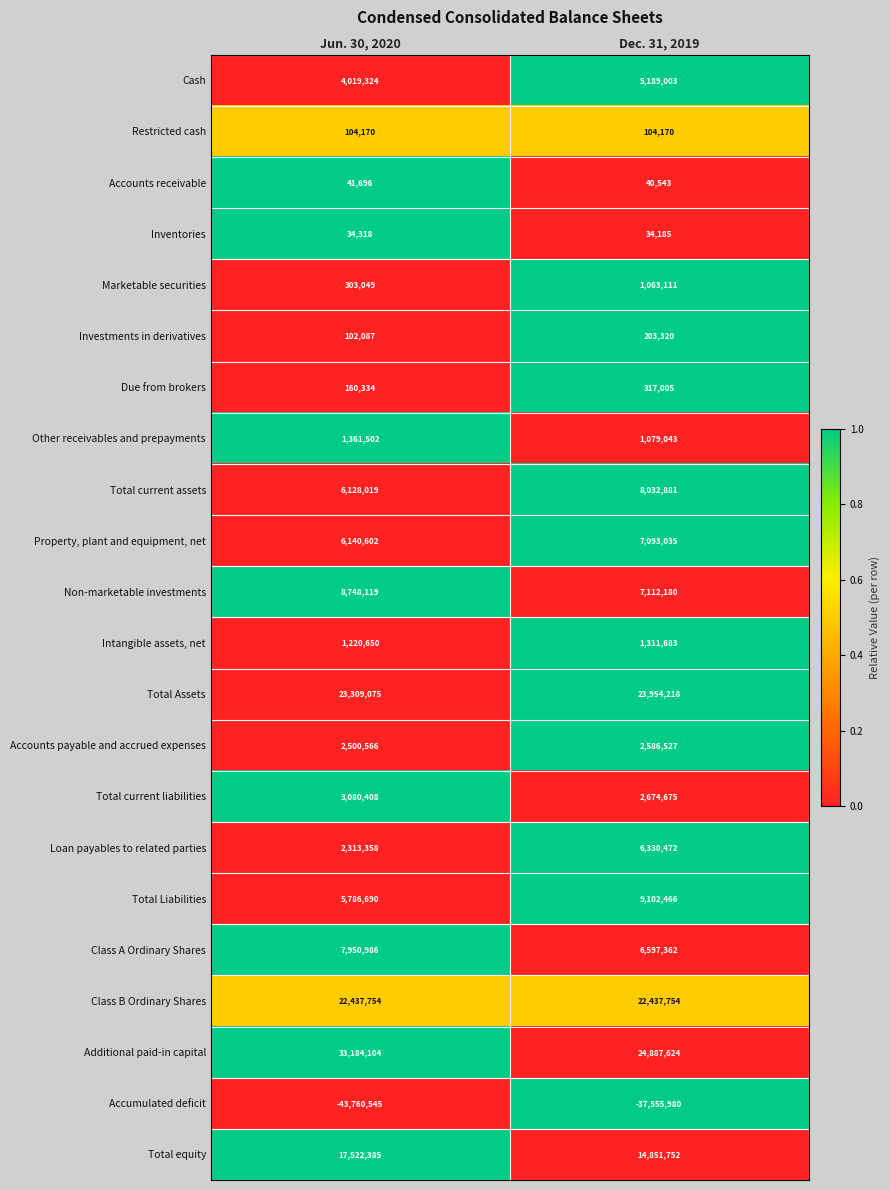

What is the difference between the Investments in derivatives values at Dec. 31, 2019 and Jun. 30, 2020?

101233